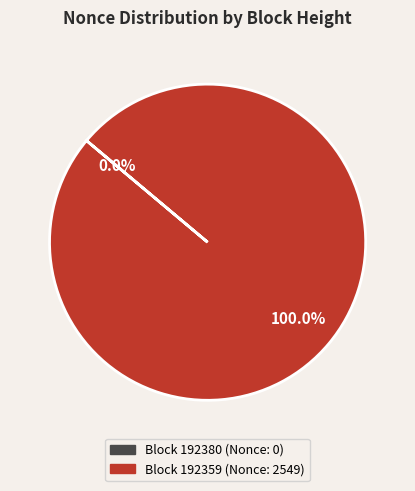

Is there any slice that represents more than half of the pie?

Yes